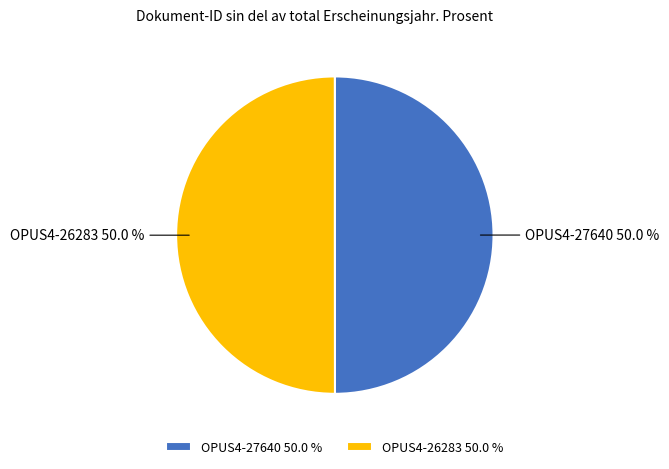

Approximately how many times larger is the value at OPUS4-26283 compared to OPUS4-27640?

1.0